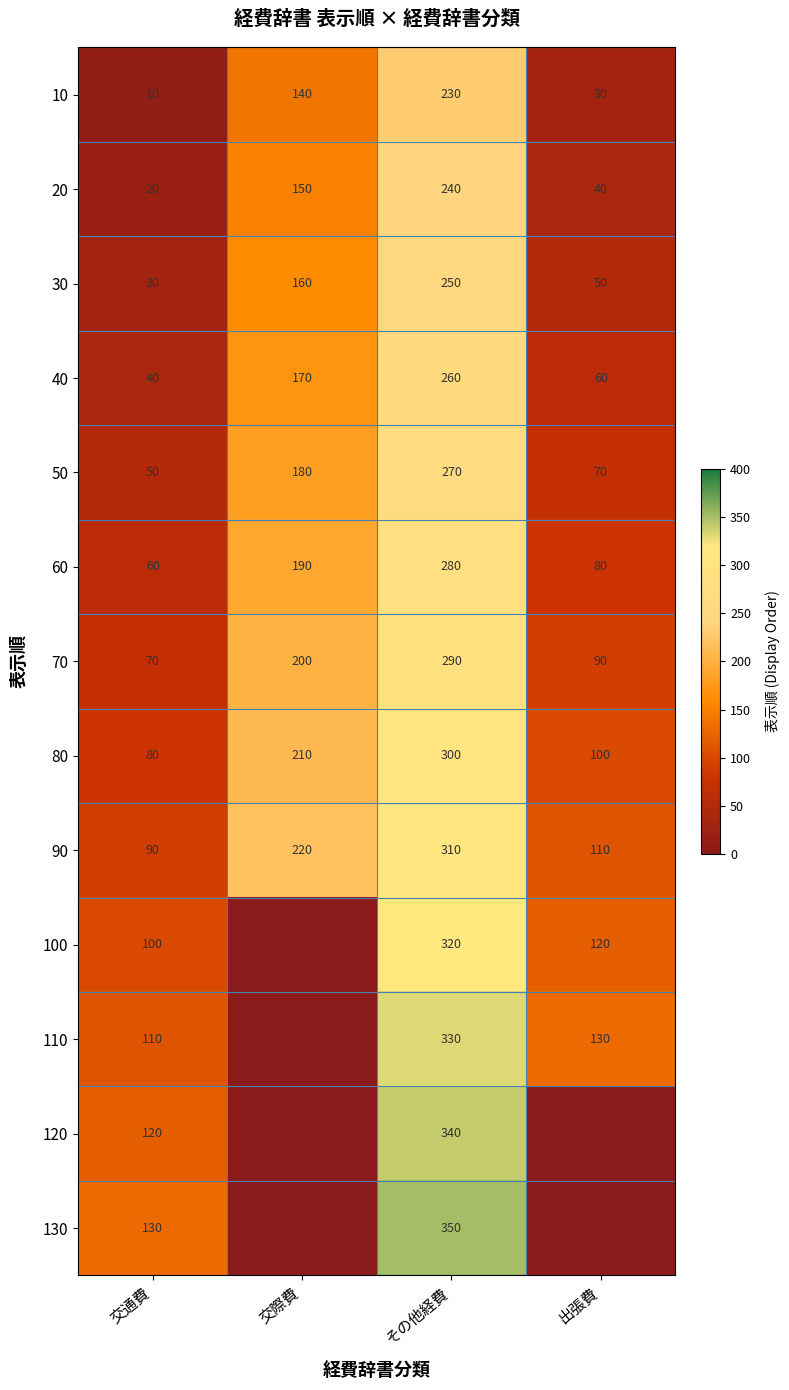

What is the difference between the maximum and minimum values in the 70 series?

220